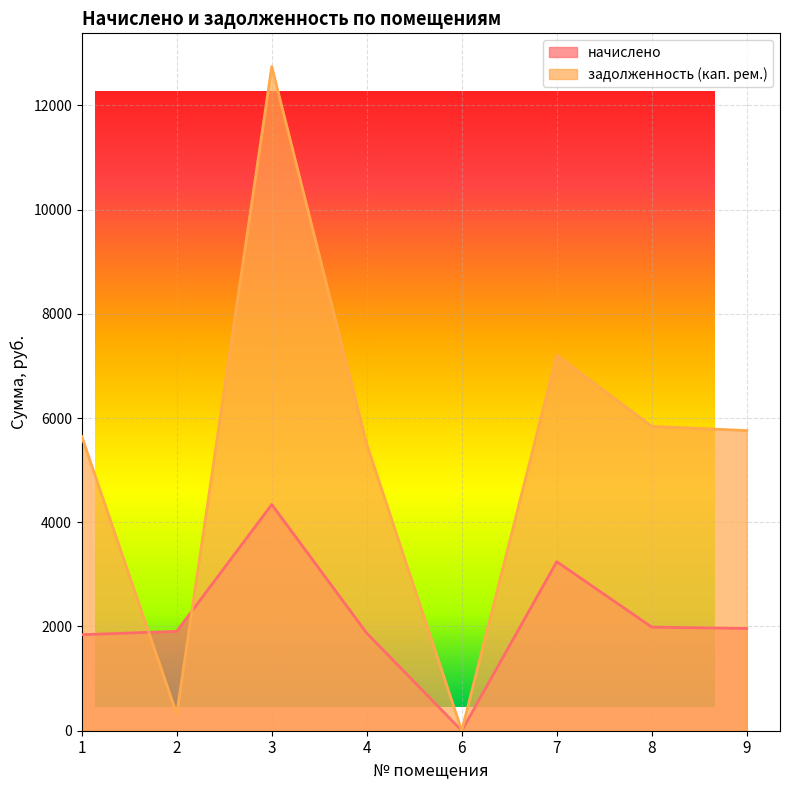

Between which two adjacent categories do начислено and задолженность (кап. рем.) first intersect?

1 and 2